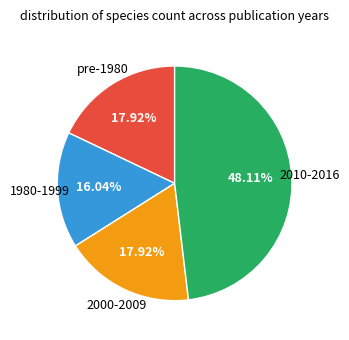

Does any single category account for the majority?

No